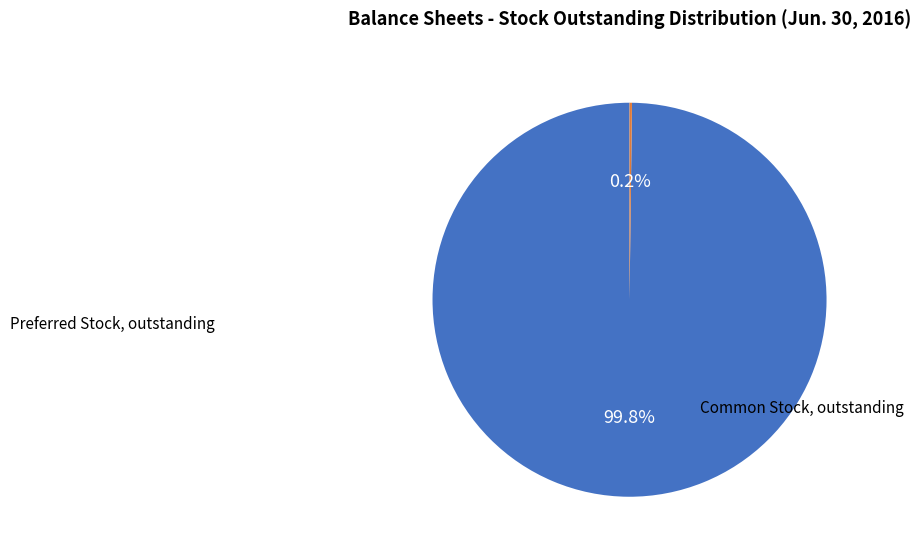

Is there a majority slice in this chart?

Yes